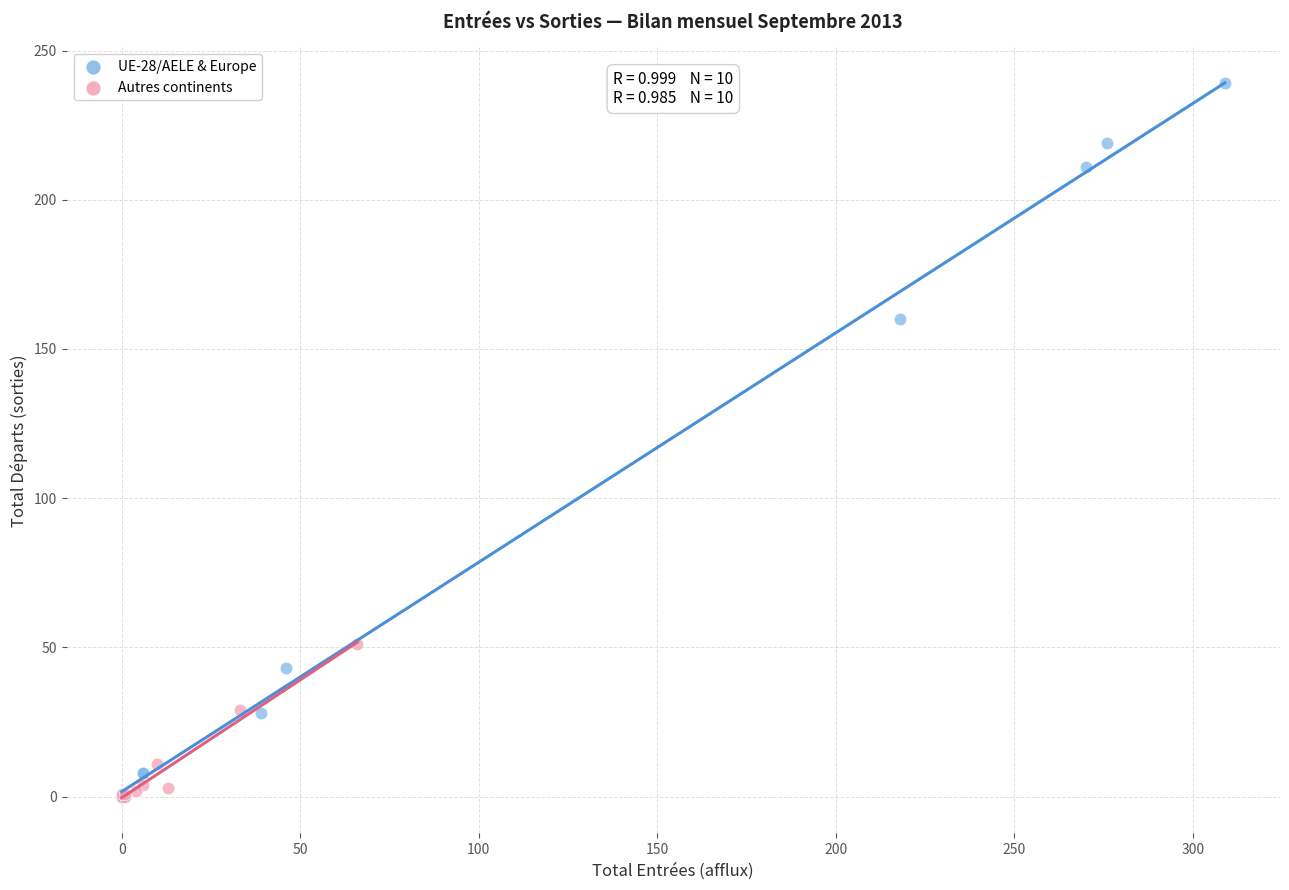

Which series has the widest spread of Y values?

UE-28/AELE & Europe